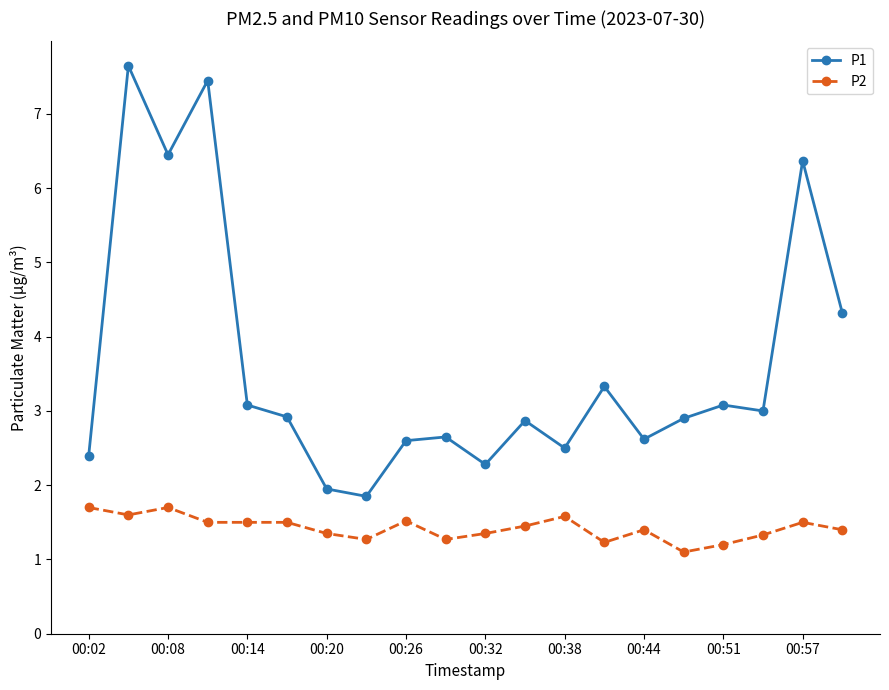

List the series in order of their overall mean, highest first.

P1, P2